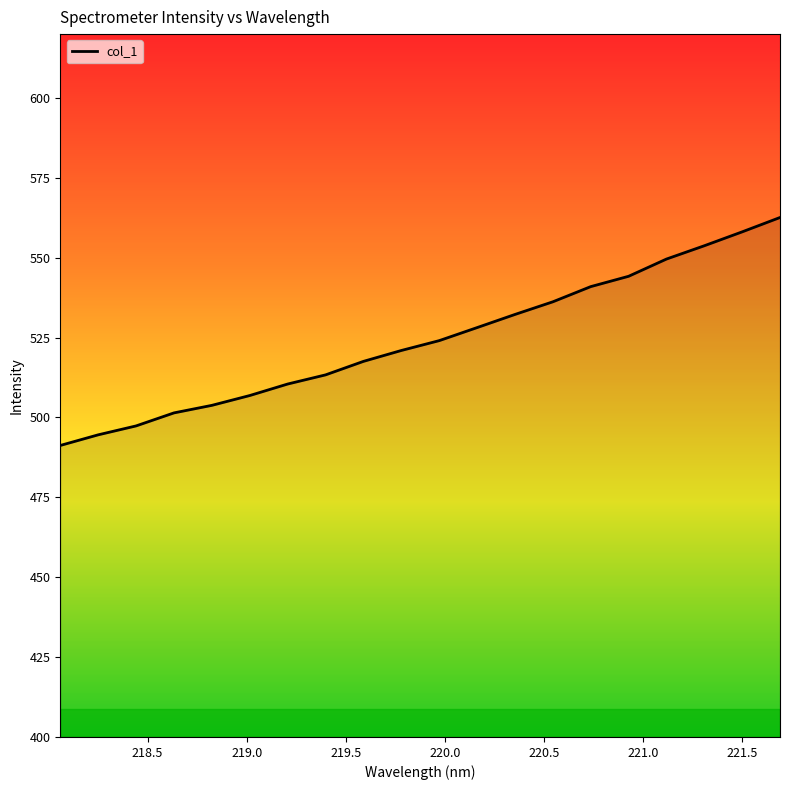

What is the maximum value shown in the chart?

562.6